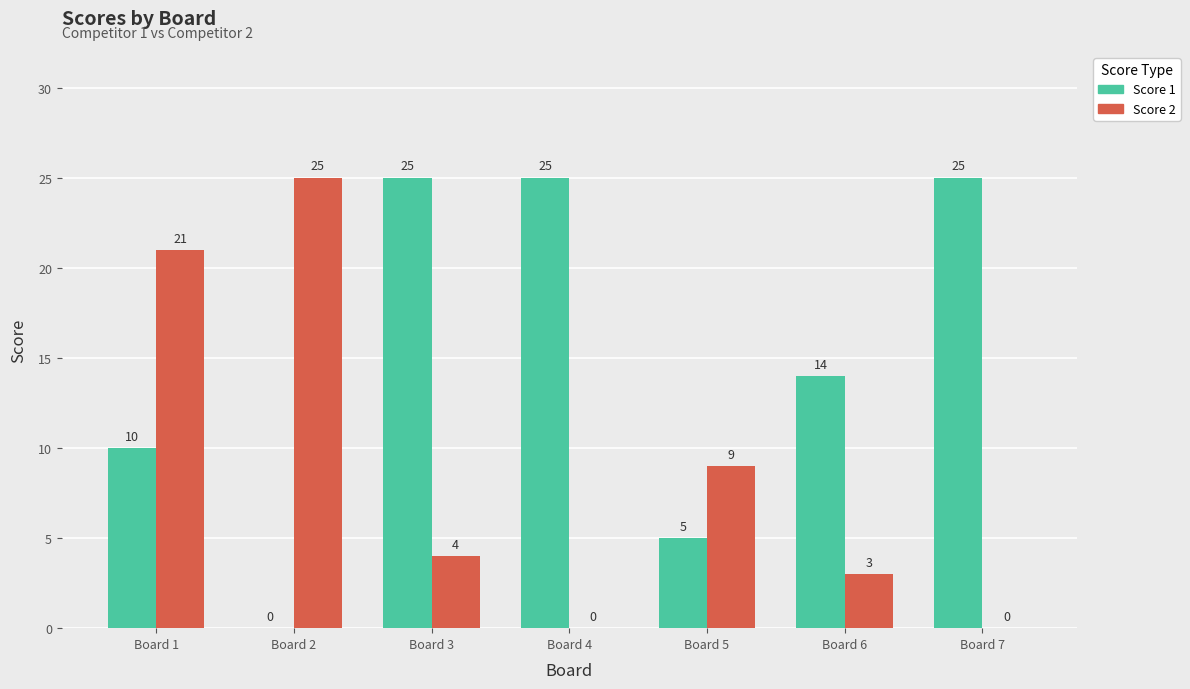

How many series are shown in this chart?

2